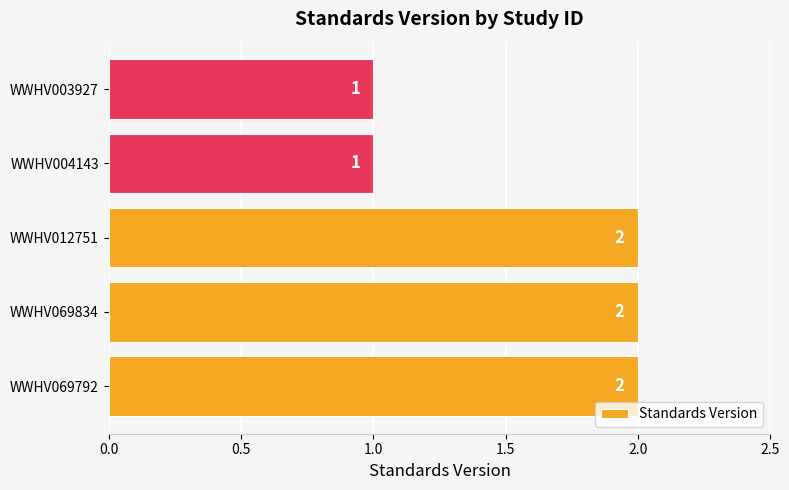

What is the sum of all values?

8